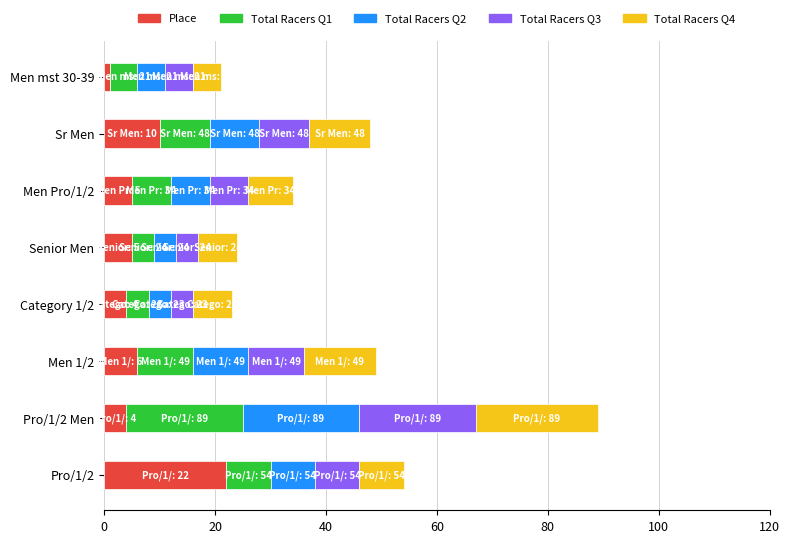

What is the average value of the Place series?

7